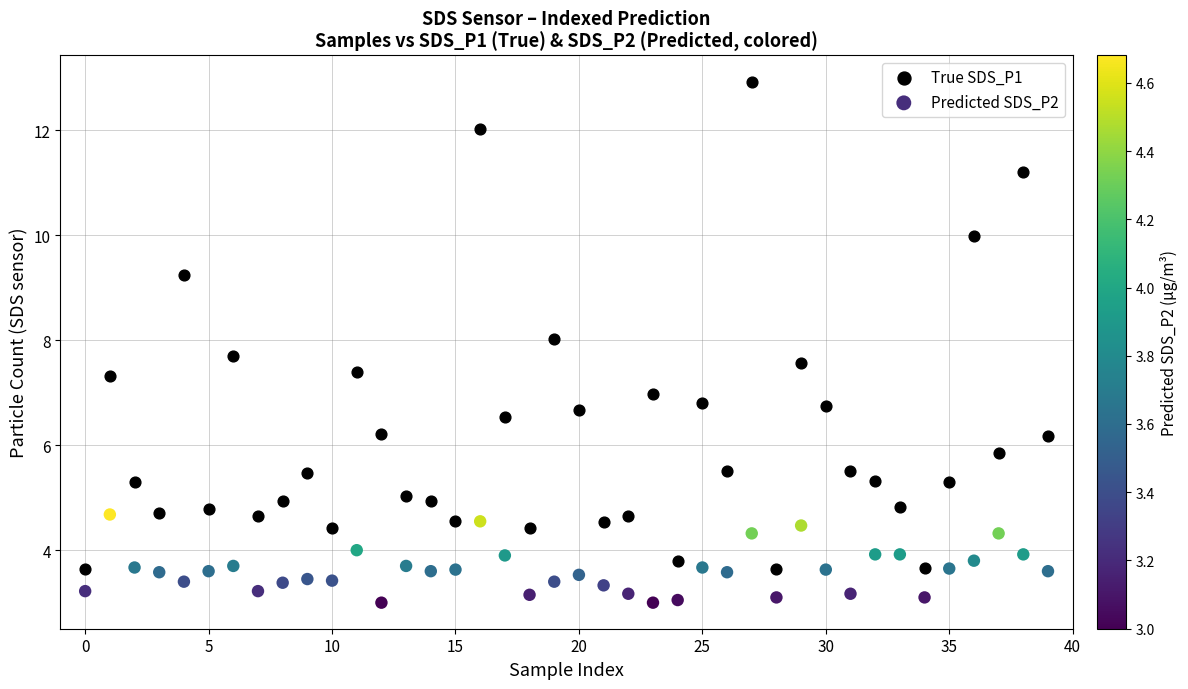

Across all data points, what is the range of Y values (max minus min)?

9.9